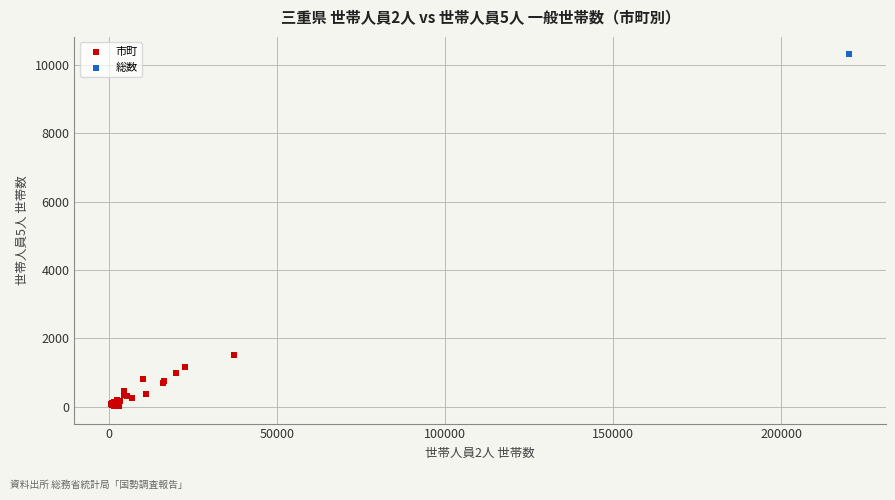

What are all the series names shown in the legend?

市町, 総数